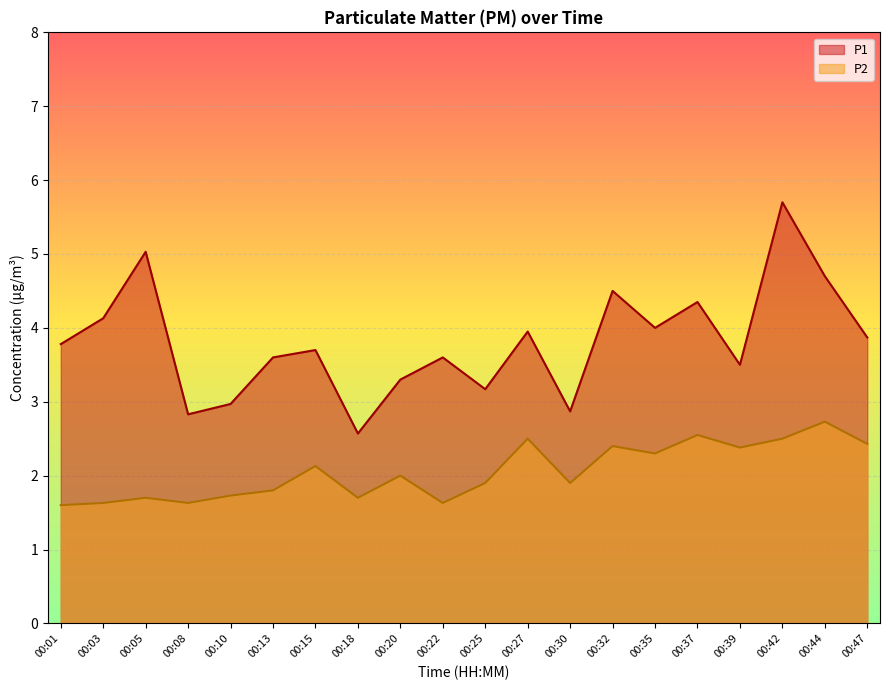

True or false: P1 and P2 intersect in this chart.

False